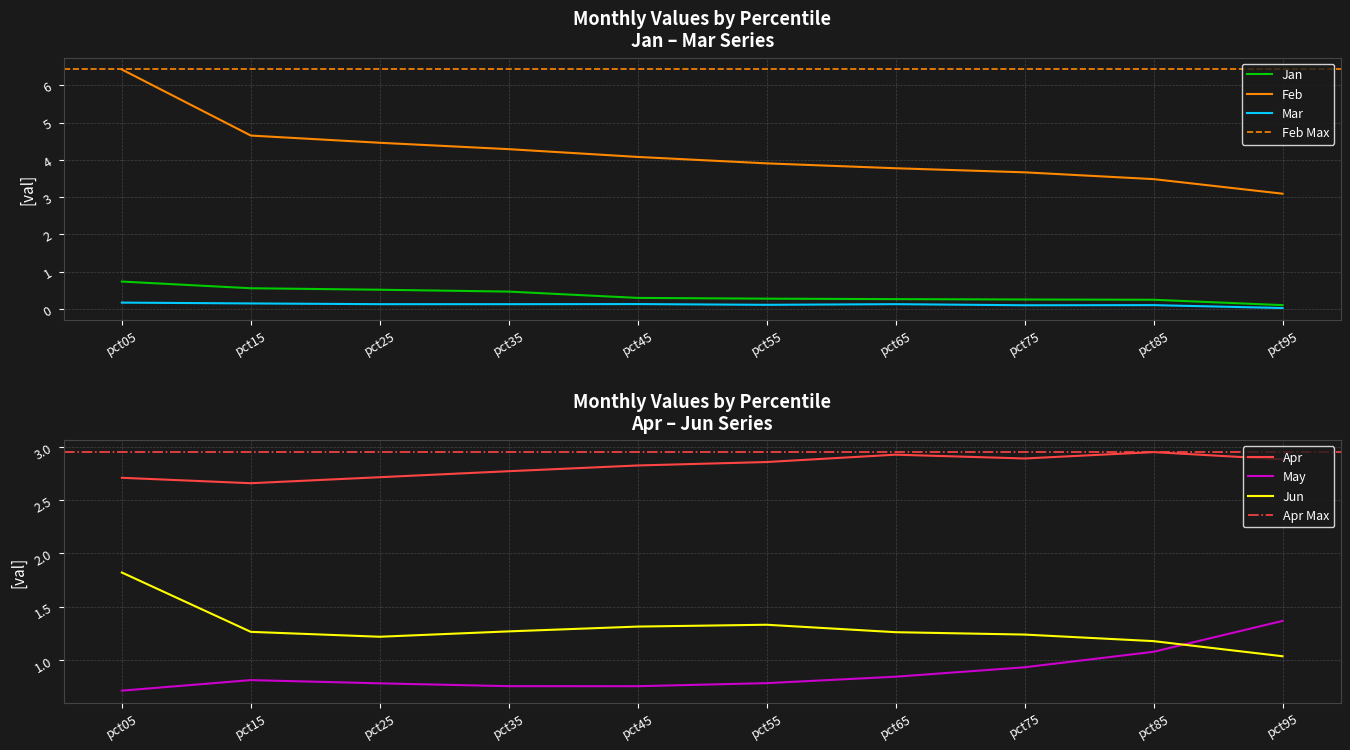

What are all the series names shown in the legend?

Jan, Feb, Mar, Apr, May, Jun